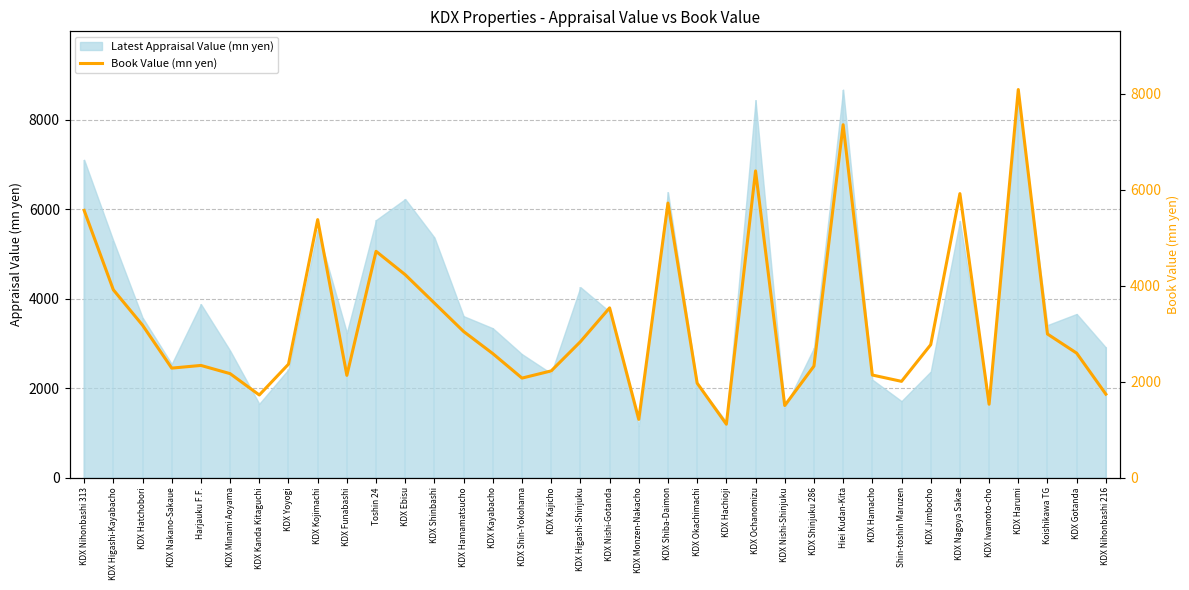

Is it true that the value at KDX Shin-Yokohama is 2073?

True